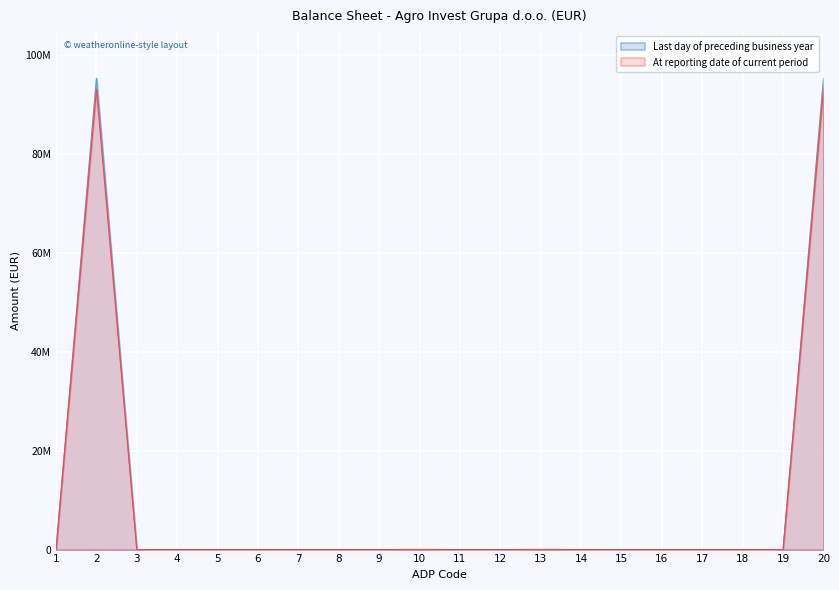

True or false: Last day of preceding business year has a value of -57883340 at 19.

False